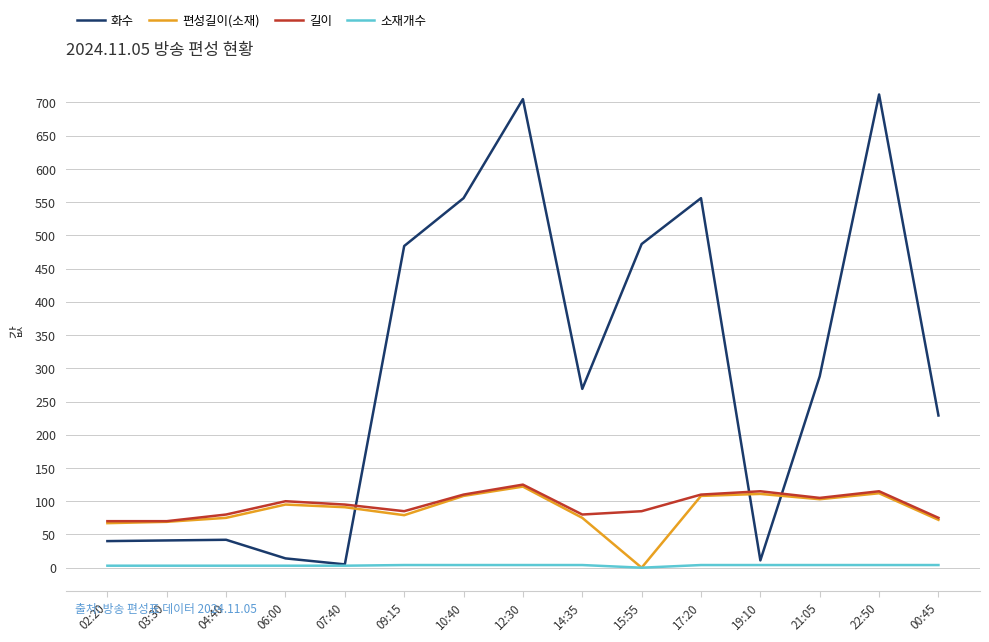

What is the difference between the maximum and second lowest values in the 길이 series?

55